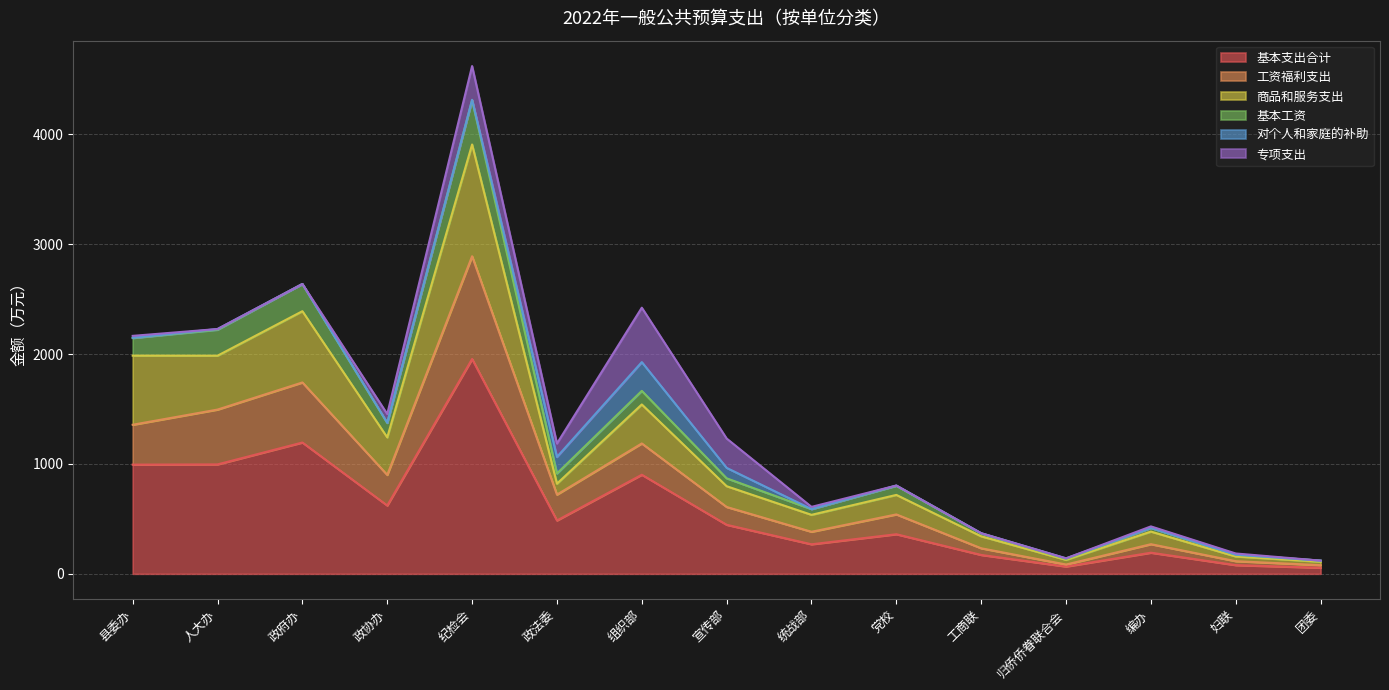

At which category is the sum across all series the highest?

纪检会